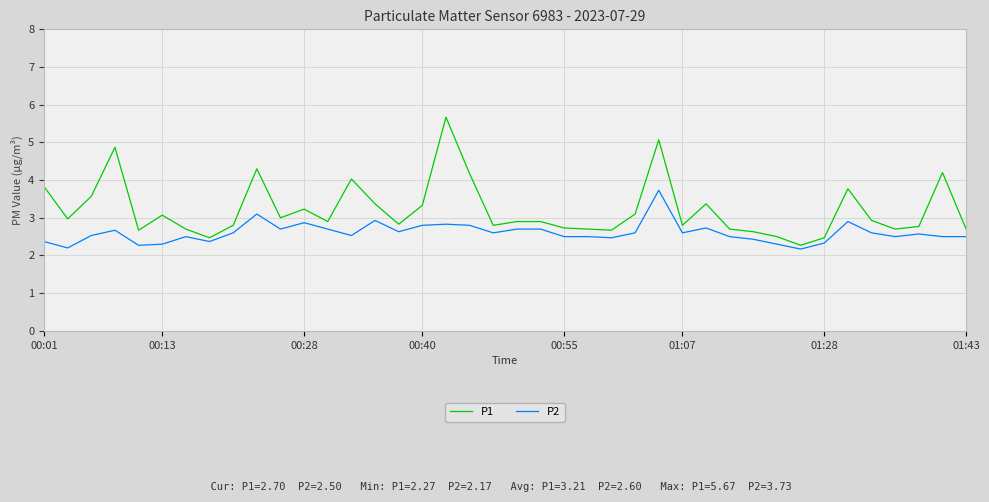

Which series has the largest range (max minus min)?

P1